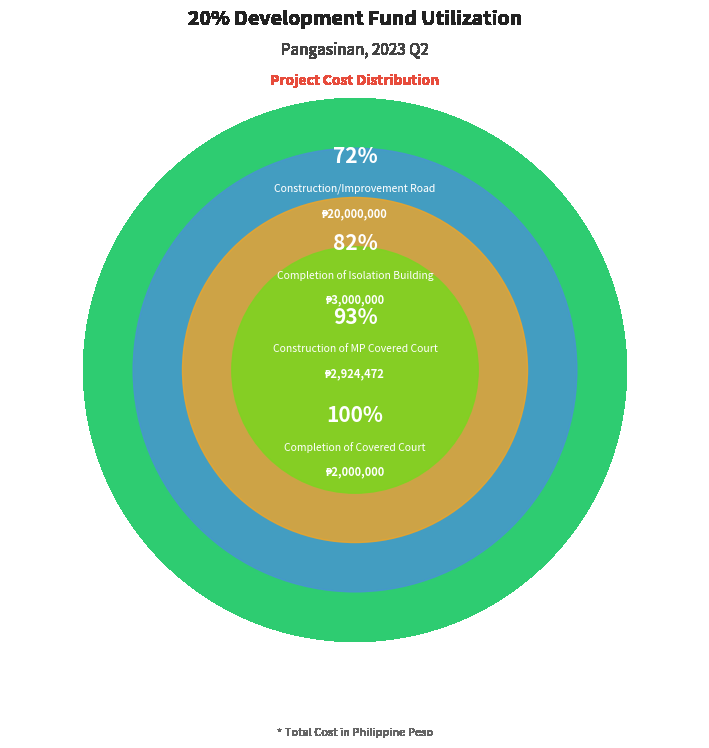

Is it true that Completion of Isolation Building is 11% of the pie?

True